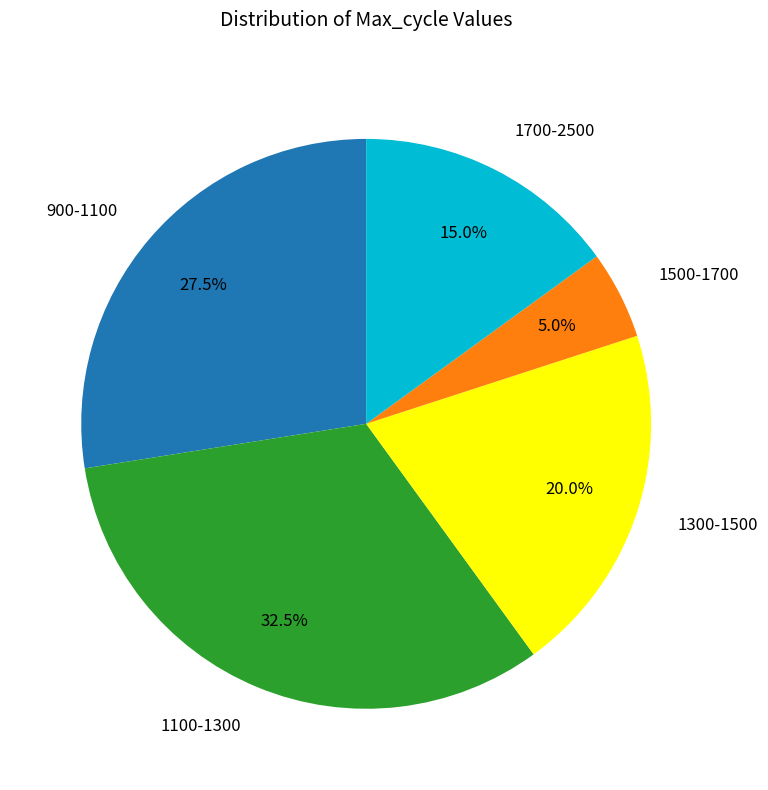

To the nearest percent, what is the average slice percentage?

20%